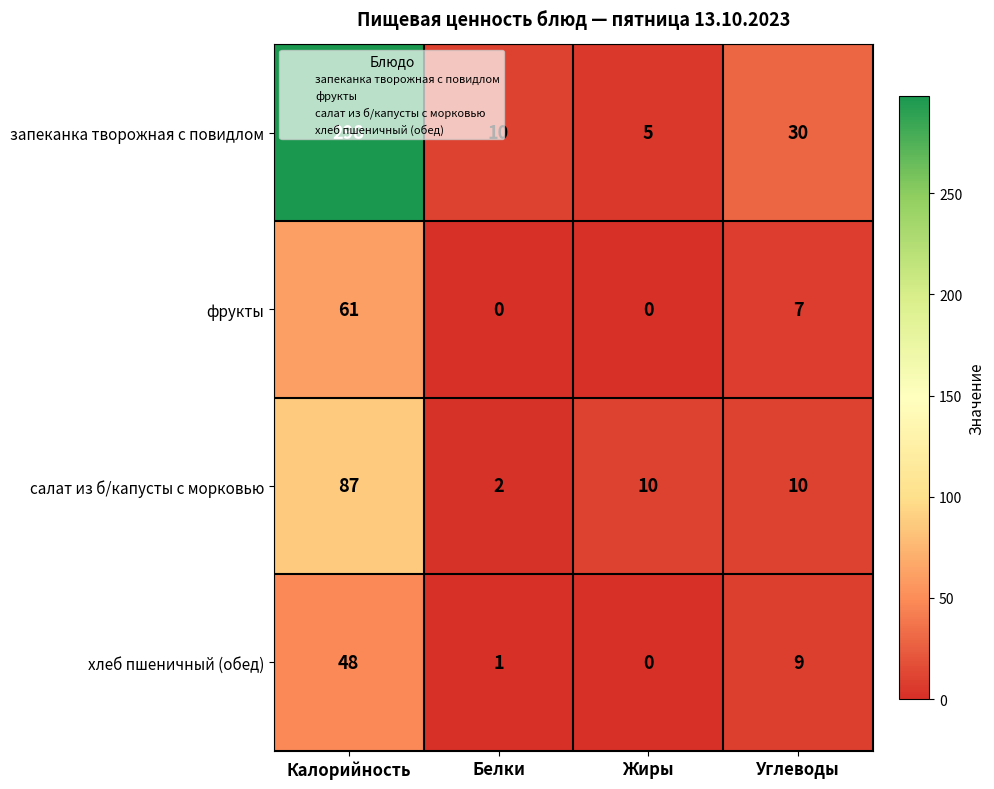

Which series has the largest range (max minus min)?

запеканка творожная с повидлом